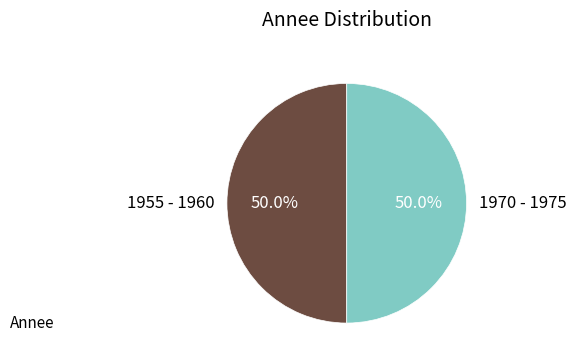

How many segments does this pie chart have?

2